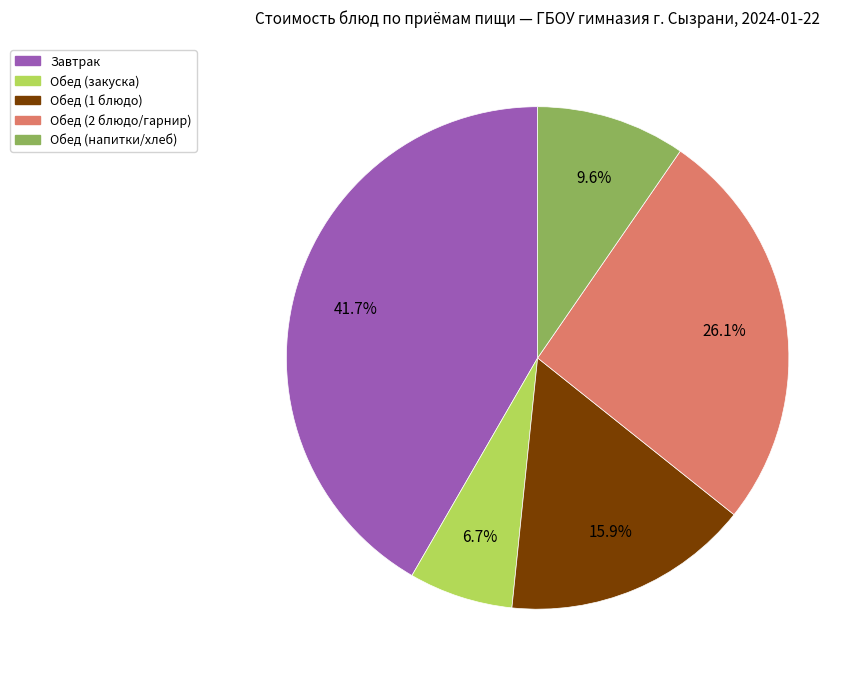

Does any single category account for the majority?

No